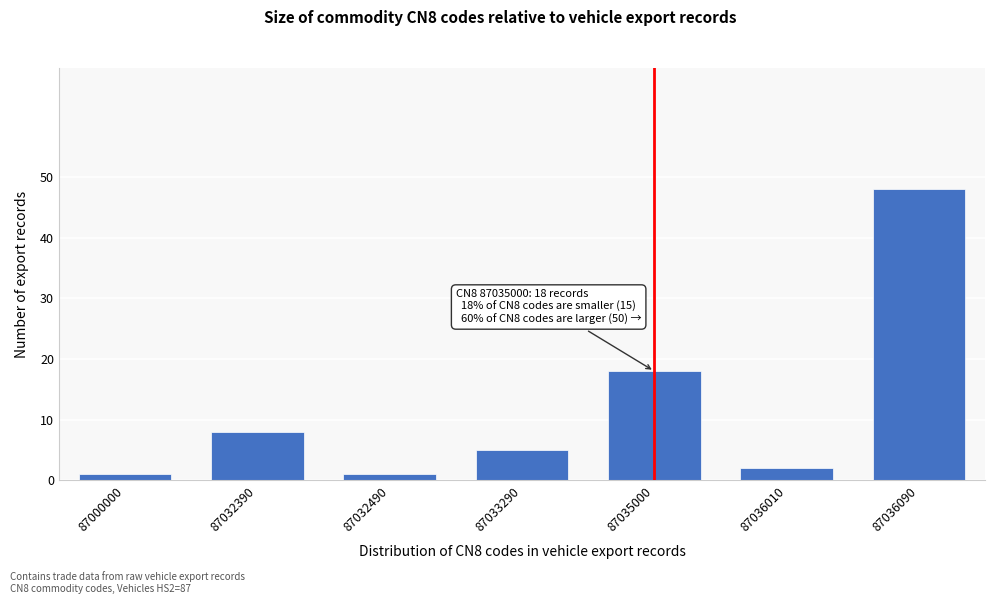

Reading left to right, list all the values displayed in this chart.

1	8	1	5	18	2	48